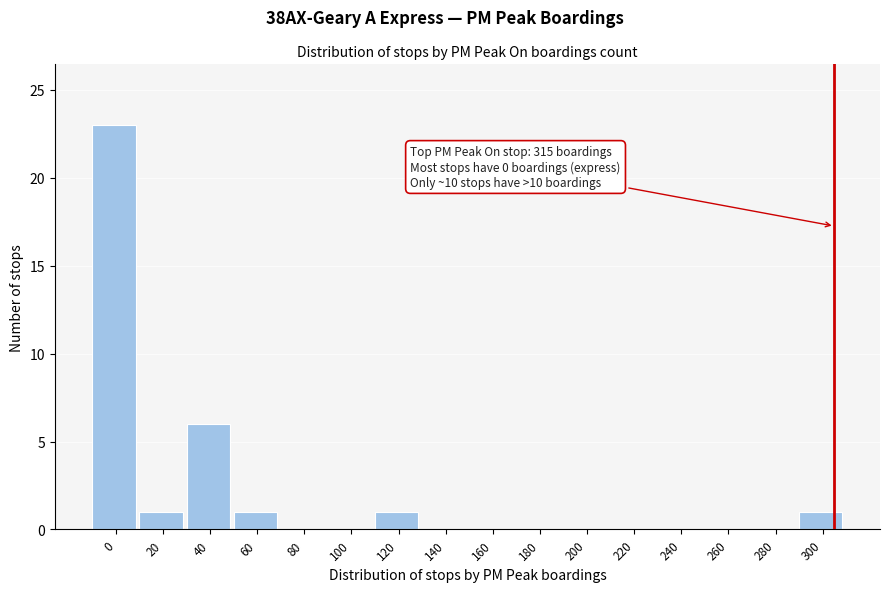

Reading right to left, what are all the values shown in this chart?

300=1	280=0	260=0	240=0	220=0	200=0	180=0	160=0	140=0	120=1	100=0	80=0	60=1	40=6	20=1	0=23